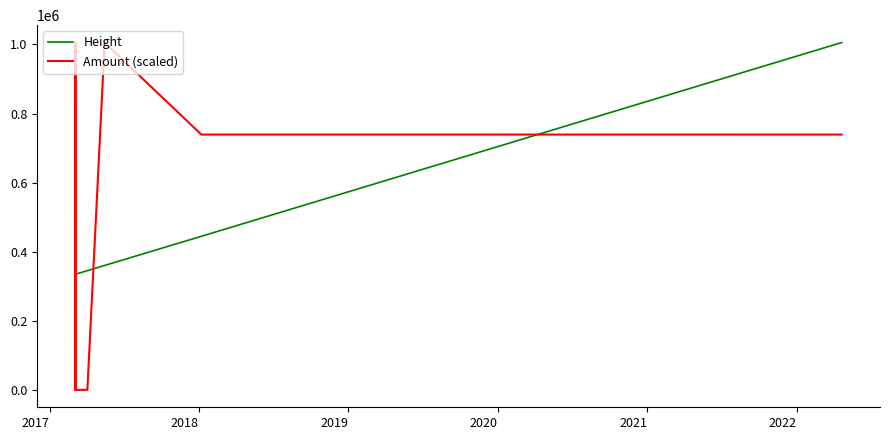

Which series has the largest total across all categories?

Amount (scaled)